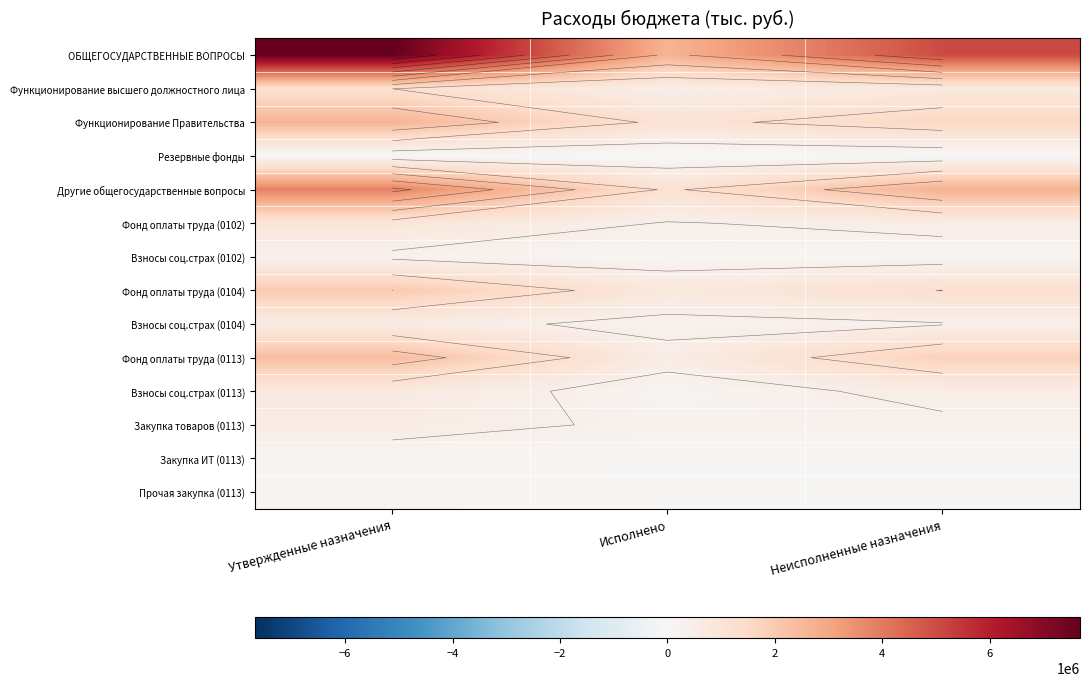

List the series in order of their peak value, lowest first.

Резервные фонды, Закупка ИТ (0113), Прочая закупка (0113), Взносы соц.страх (0102), Закупка товаров (0113), Взносы соц.страх (0104), Взносы соц.страх (0113), Фонд оплаты труда (0102), Функционирование высшего должностного лица, Фонд оплаты труда (0104), Фонд оплаты труда (0113), Функционирование Правительства, Другие общегосударственные вопросы, ОБЩЕГОСУДАРСТВЕННЫЕ ВОПРОСЫ